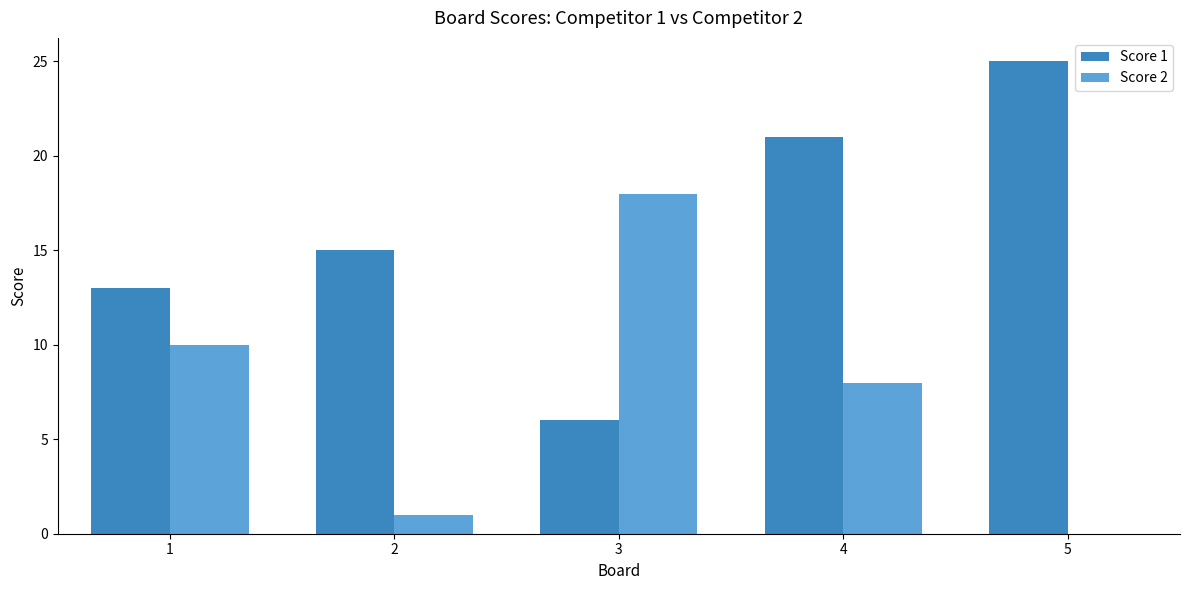

Between 1 and 4, which series saw the biggest shift?

Score 1